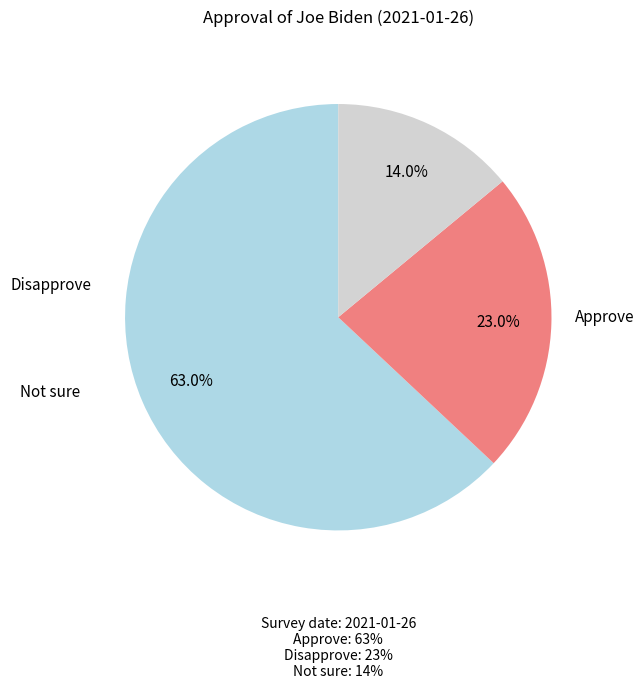

Does any single category account for the majority?

Yes